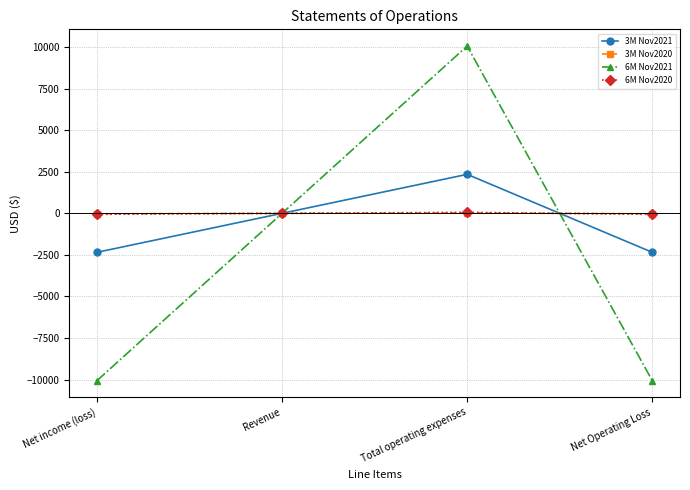

What is the label of the 4th point from the left?

Net Operating Loss